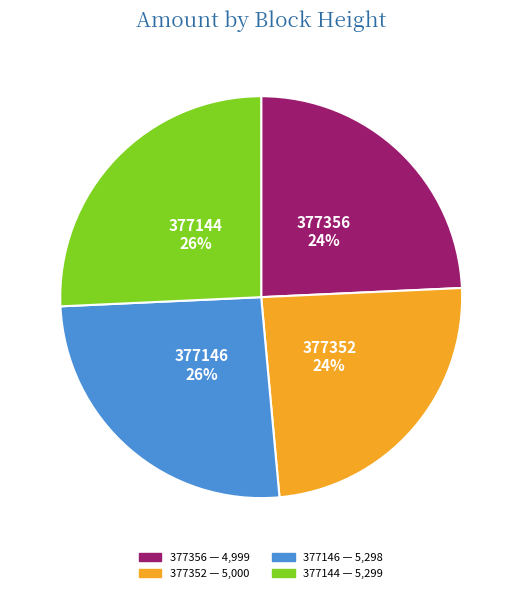

To the nearest percent, what portion does 377144 represent?

26%